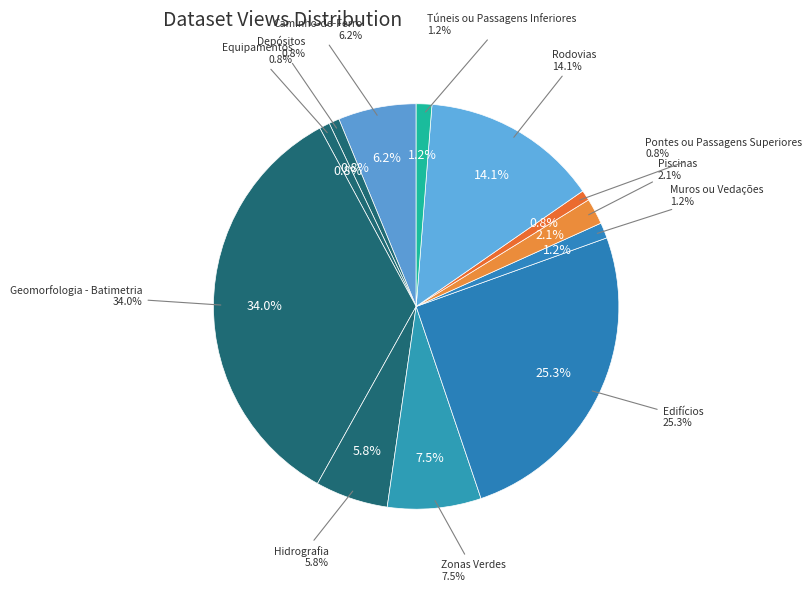

To the nearest percent, what is the combined percentage of Edifícios and Rodovias?

39%